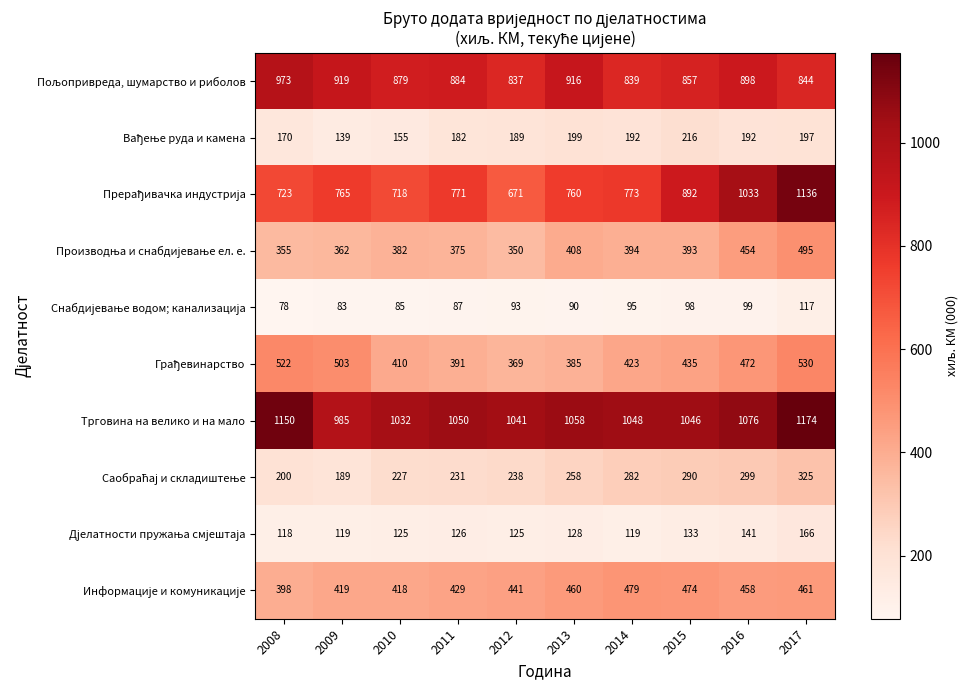

Which series has the largest total across all categories?

Трговина на велико и на мало